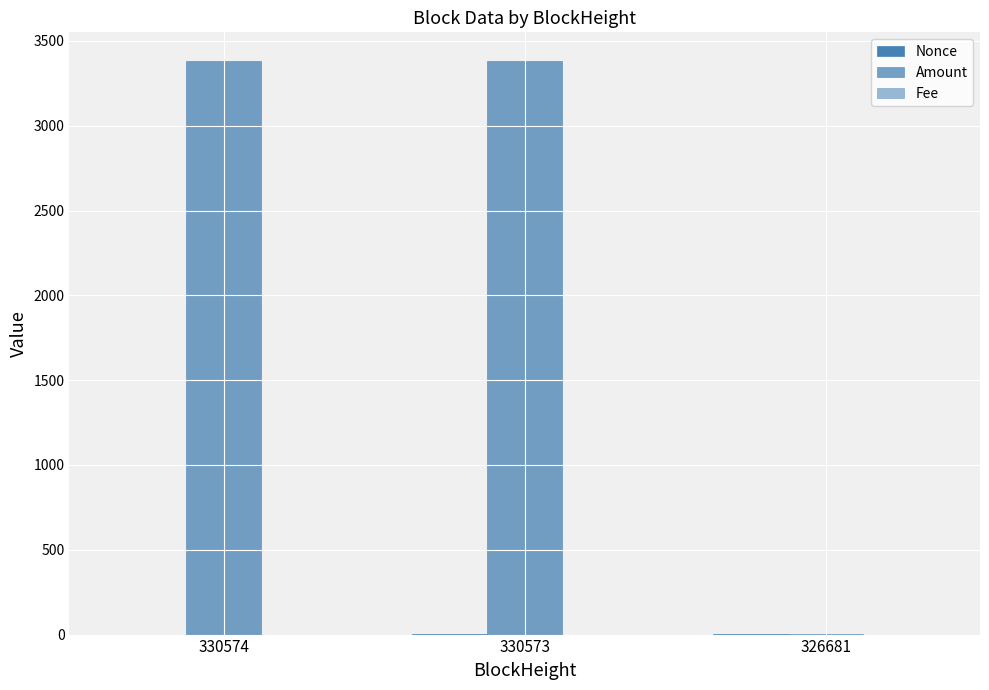

How many groups of bars are there?

3